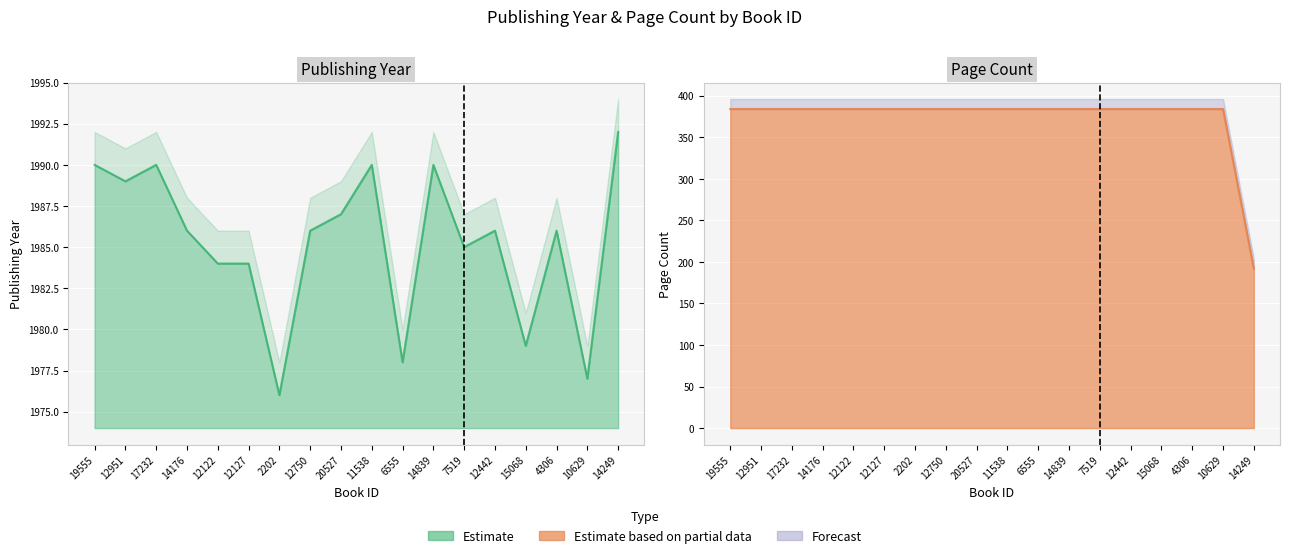

Reading left to right, list all the values displayed in this chart.

publishingYear: 1990	1989	1990	1986	1984	1984	1976	1986	1987	1990	1978	1990	1985	1986	1979	1986	1977	1992
pageCount: 384	384	384	384	384	384	384	384	384	384	384	384	384	384	384	384	384	192